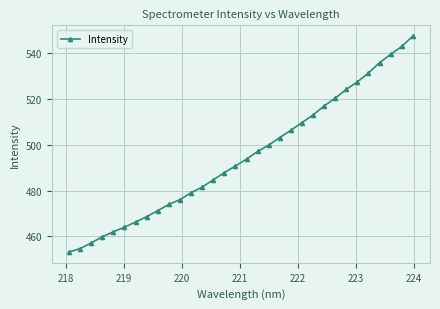

What is the sum of all values?

15838.1